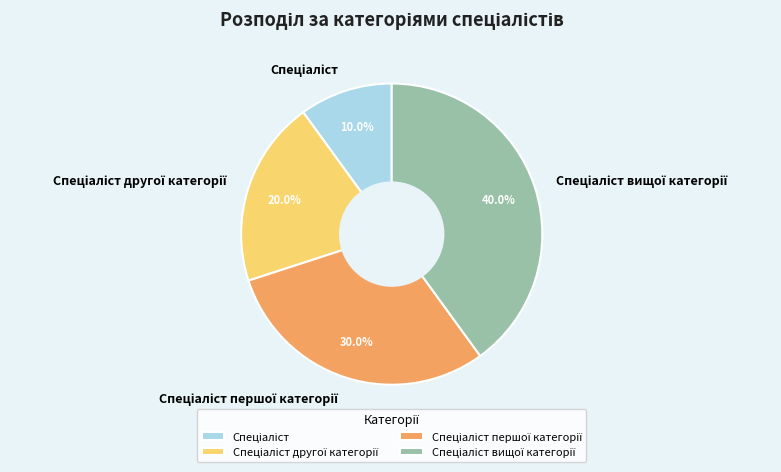

Is there a majority slice in this chart?

No